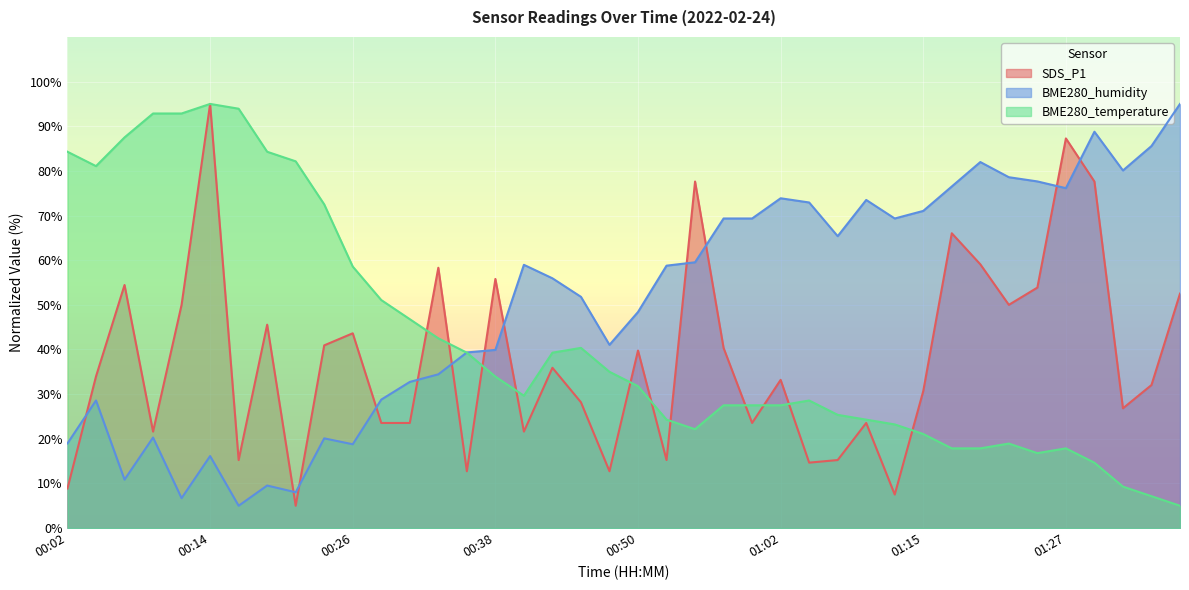

The value of BME280_humidity at 01:10 is 73.5. True or false?

True